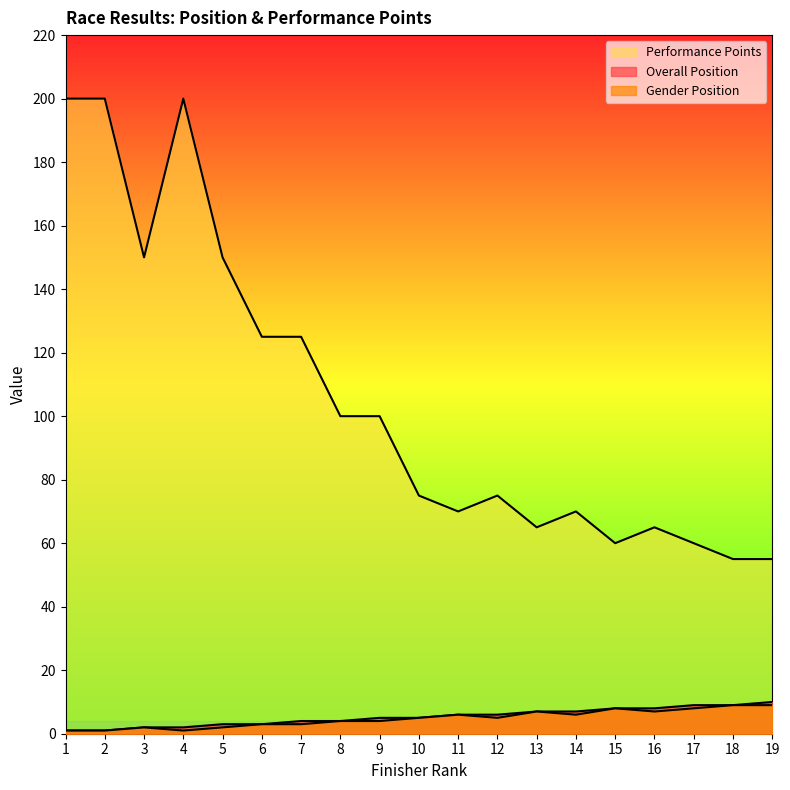

What is the value of the Gender Position point at the 3rd from the left?

2